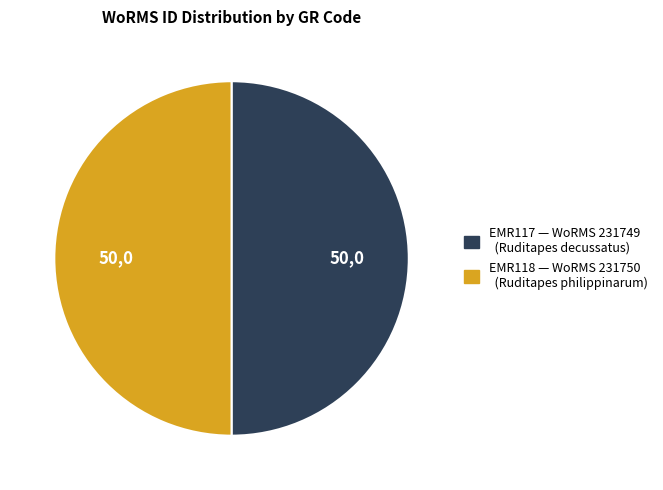

True or false: EMR118 accounts for 61% of the total.

False